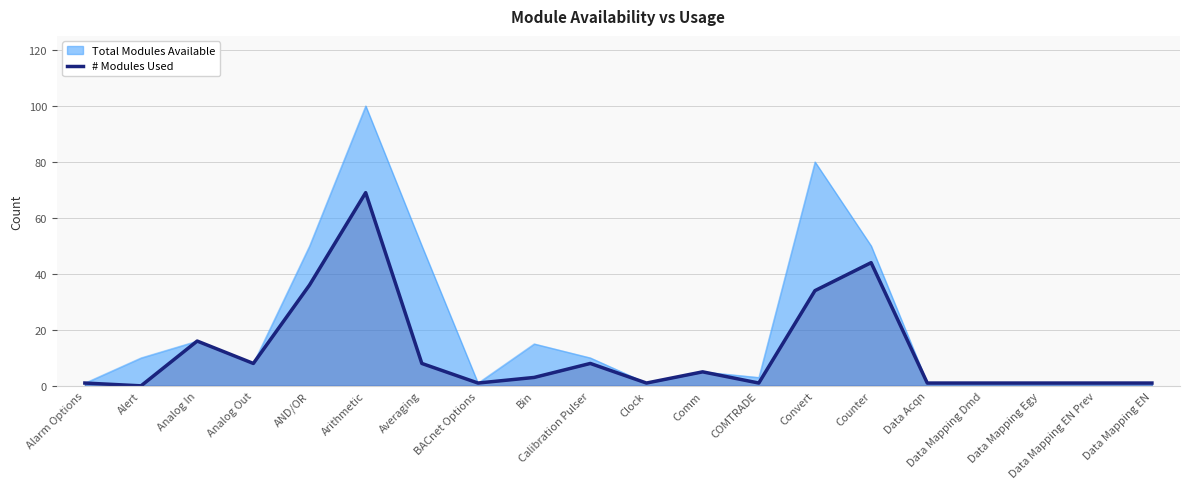

Which series has the largest range (max minus min)?

Total Modules Available